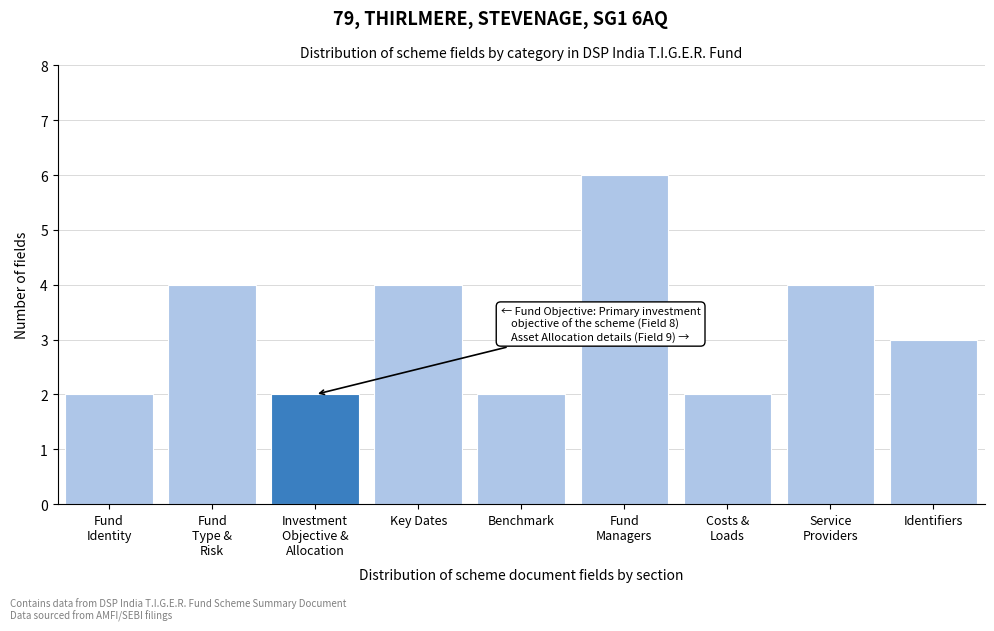

Reading right to left, transcribe all the data shown in this chart.

3	4	2	6	2	4	2	4	2